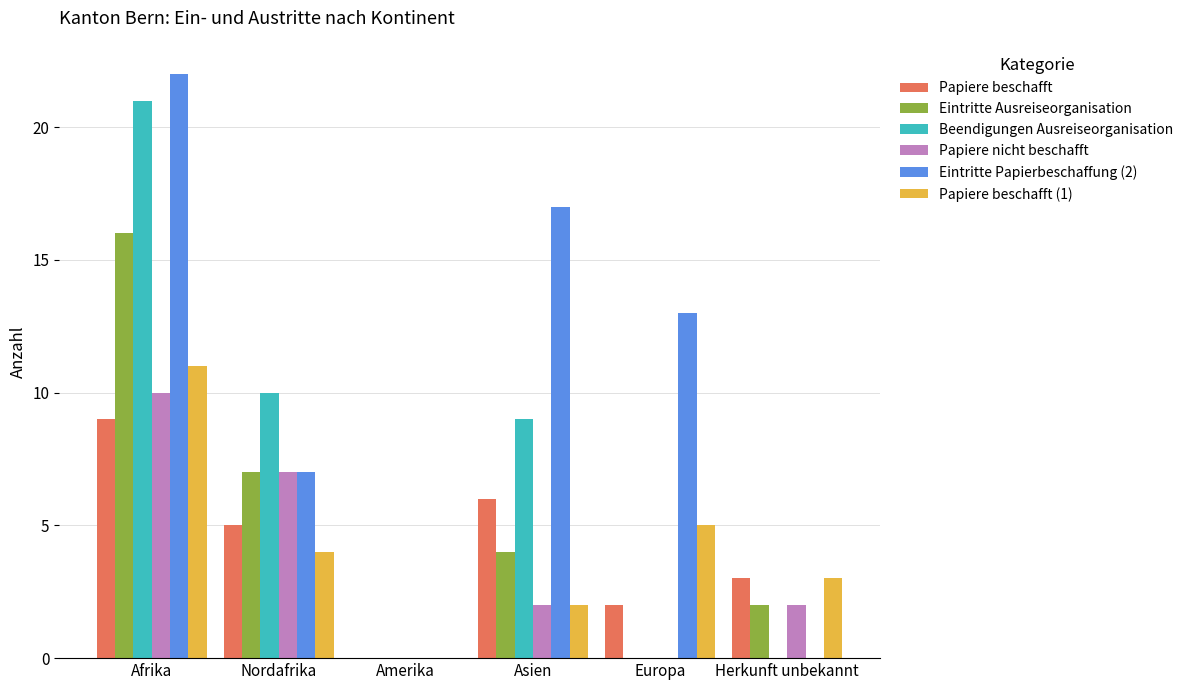

How many groups of bars are there?

6